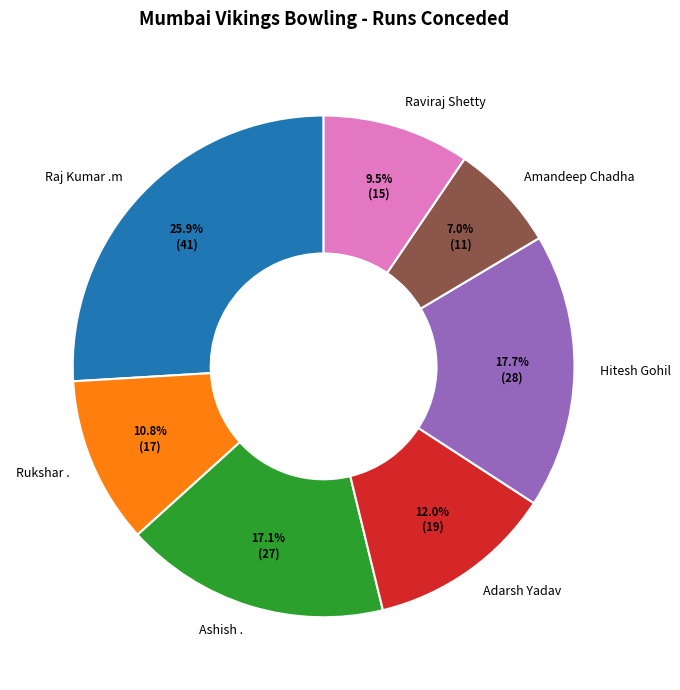

Do Raviraj Shetty and Raj Kumar .m together represent more than half of the pie?

No